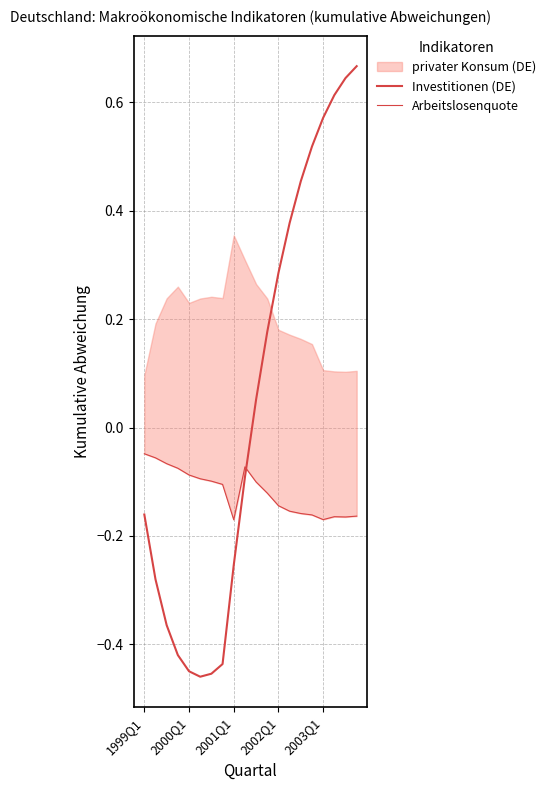

Which category has the highest value in the Investitionen (DE) series?

19